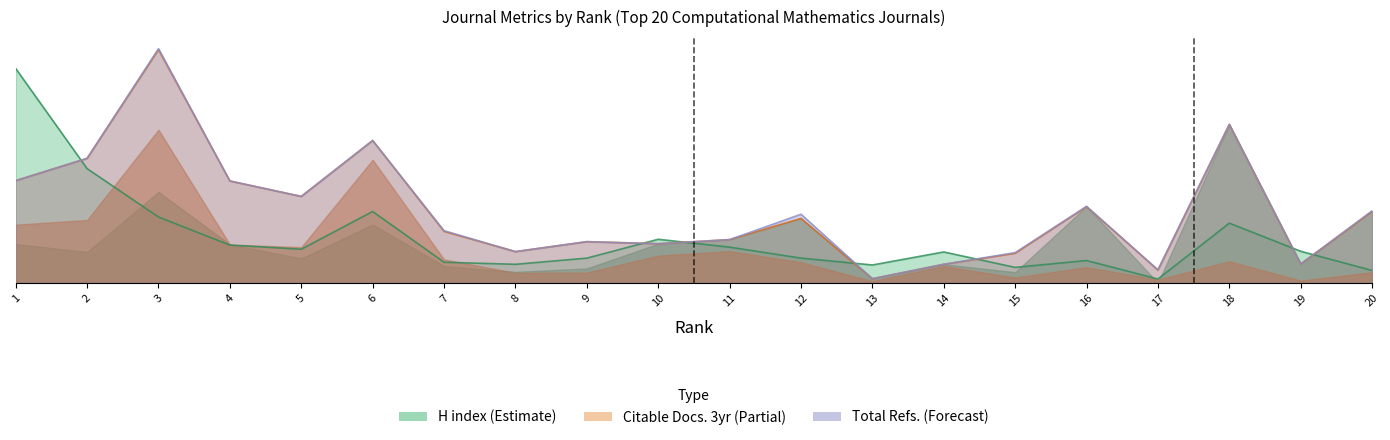

What is the value of the Citable Docs. (3years) point at the 6th from the left?

13.8